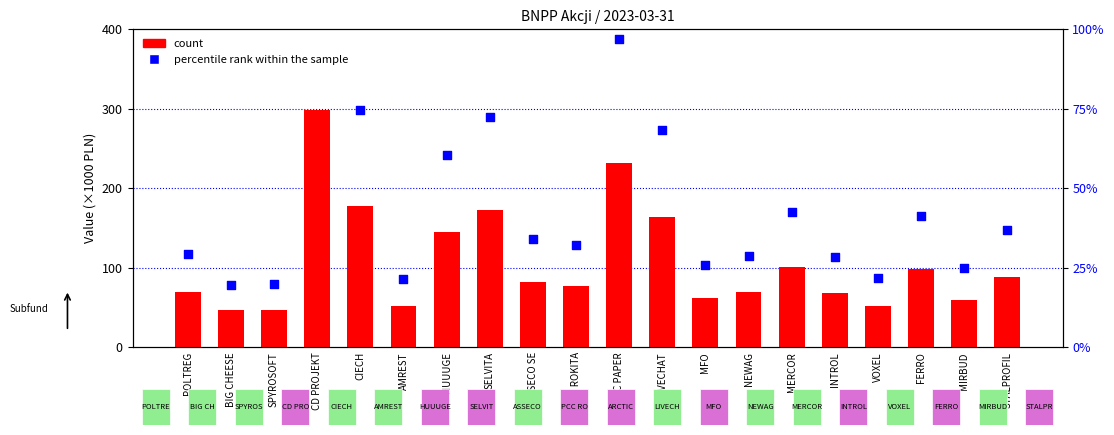

Which series has the largest total across all categories?

count